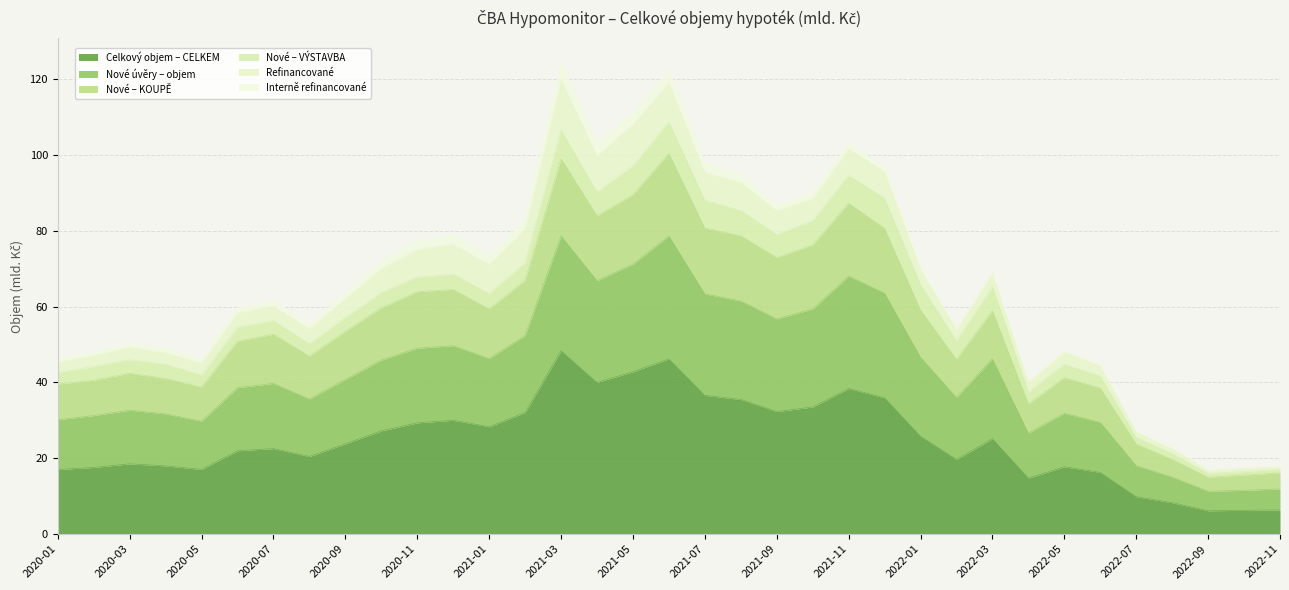

What is the minimum value for Celkový objem – CELKEM?

6.2